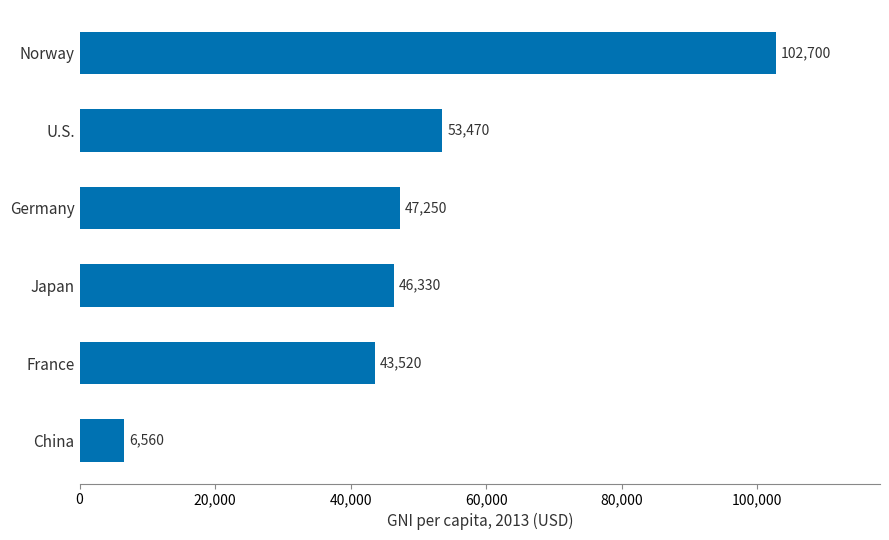

The value at U.S. is 72576. True or false?

False